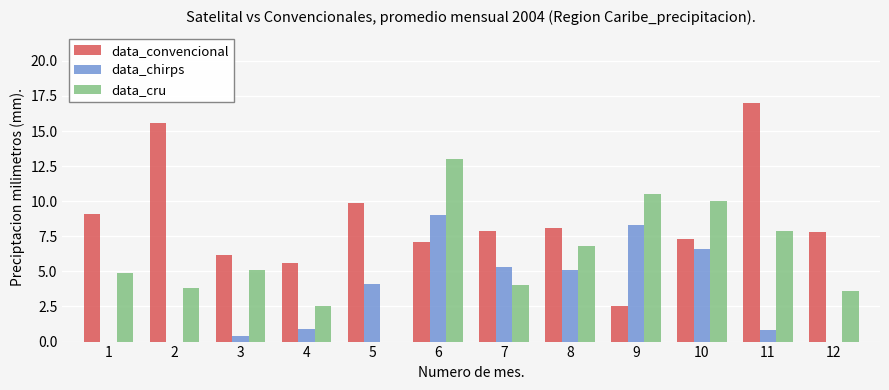

Where does the data_convencional series first go above 7?

1